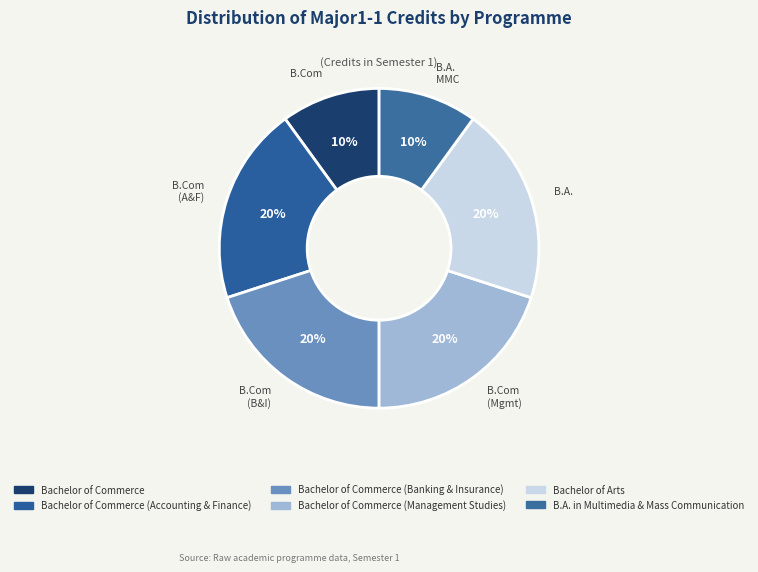

To the nearest percent, what is the average slice percentage?

17%